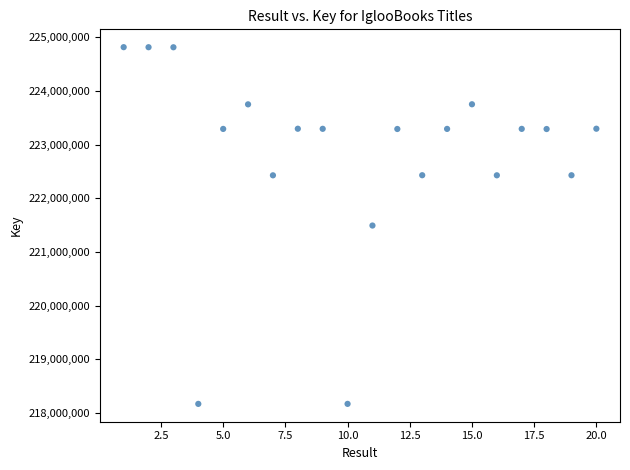

What is the range of Y values (max minus min)?

6651397